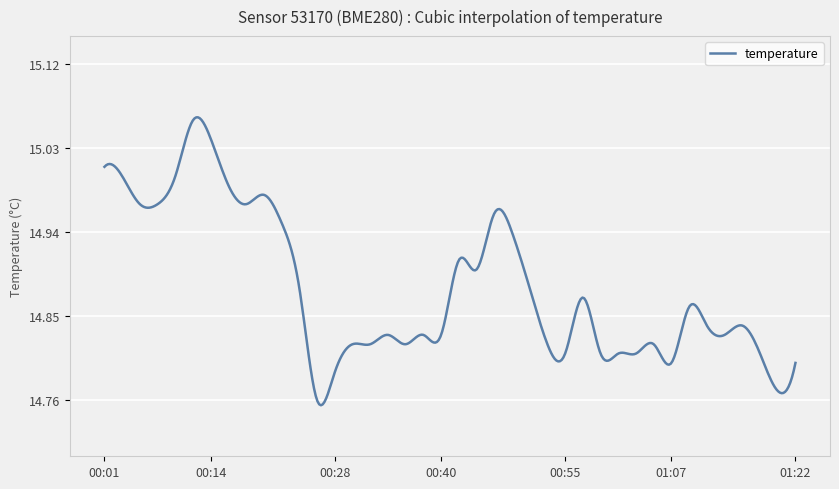

True or false: the data has more than 0 interior local peaks.

True